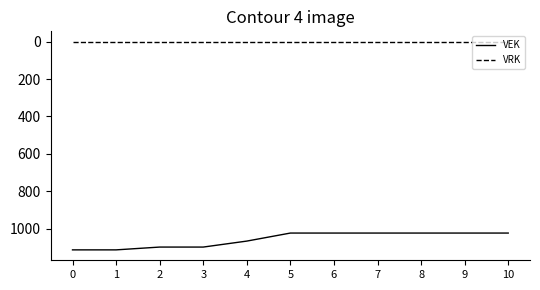

How many lines are shown in the chart?

2